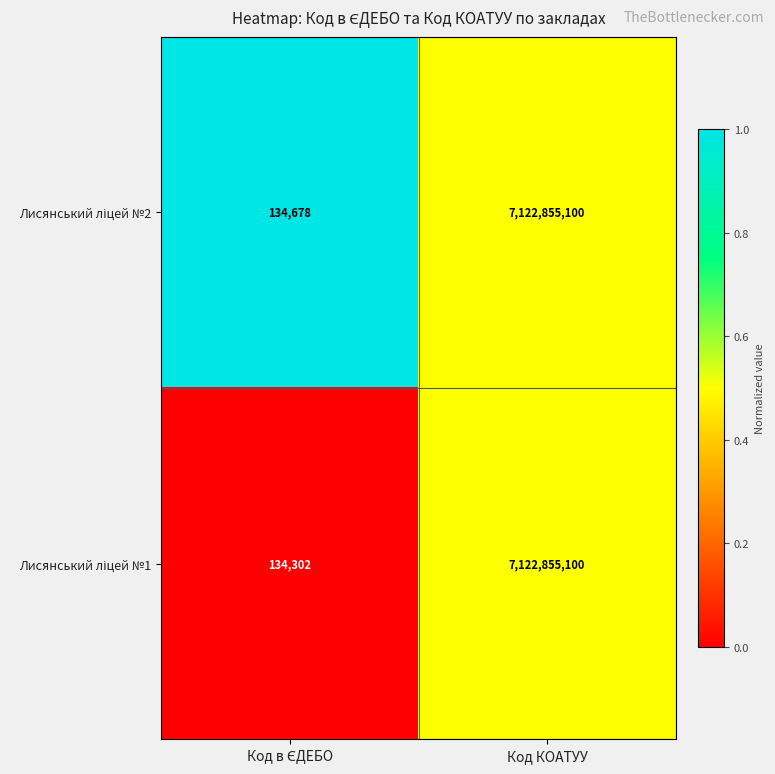

At which category is the sum across all series the highest?

Код КОАТУУ